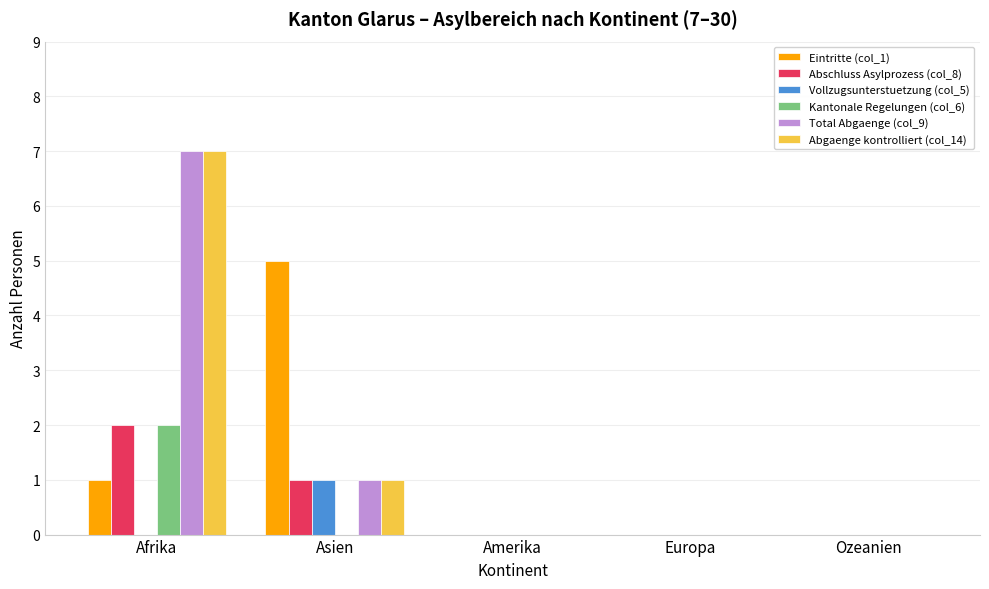

Is it true that Eintritte (col_1) equals 8 at Asien?

False